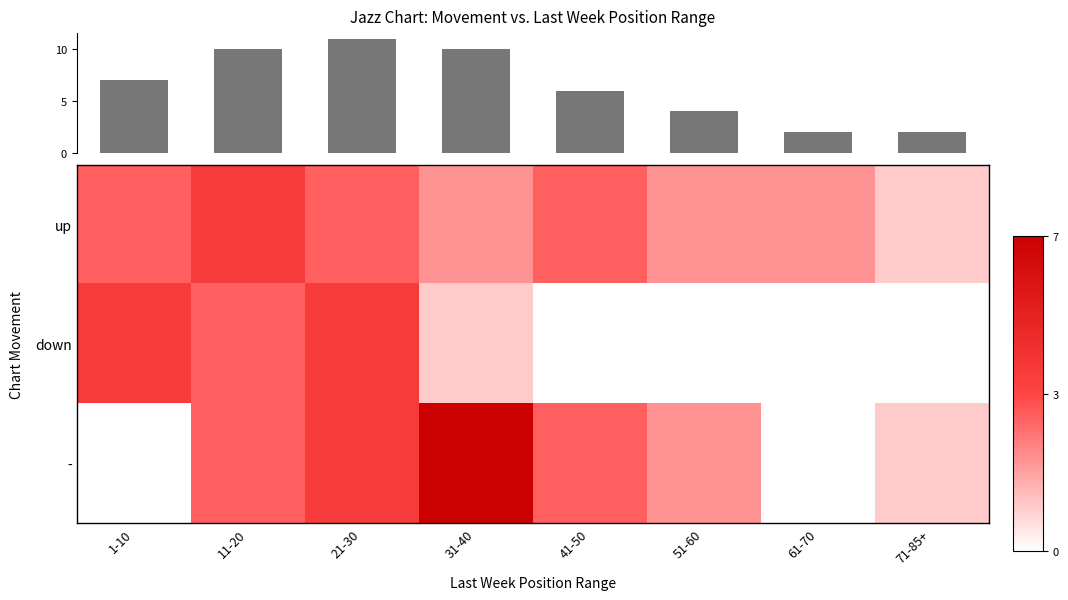

Which label corresponds to the smallest value in the chart?

41-50